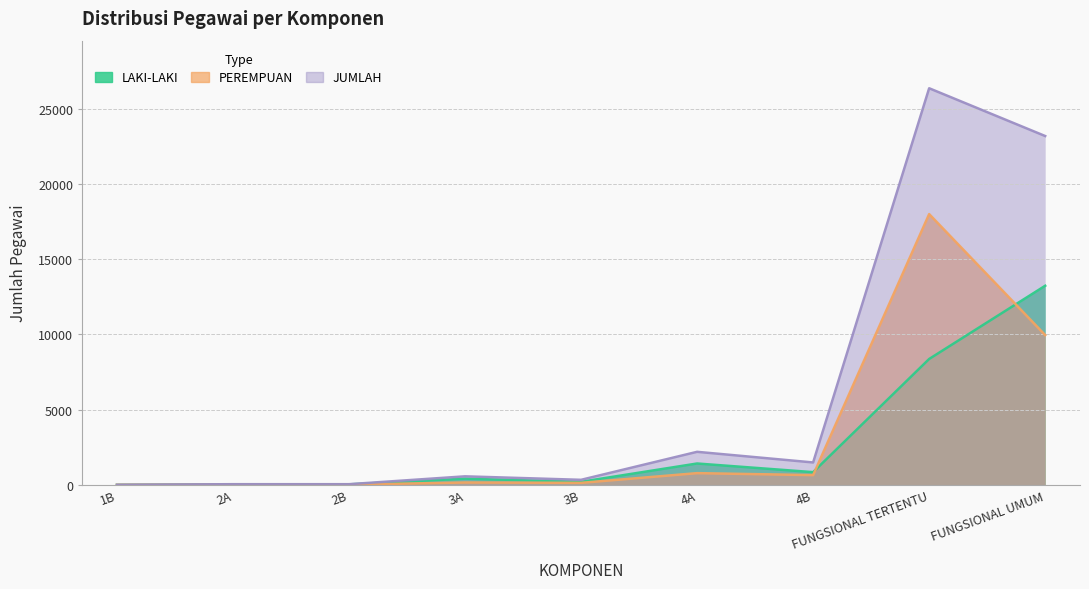

True or false: JUMLAH has a value of 8883 at FUNGSIONAL TERTENTU.

False